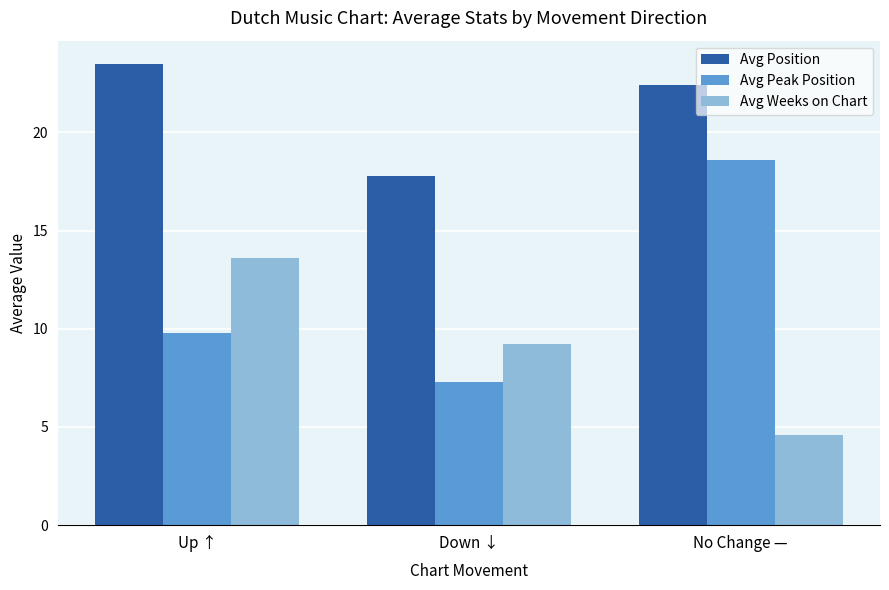

At how many categories does at least one series exceed 16?

3